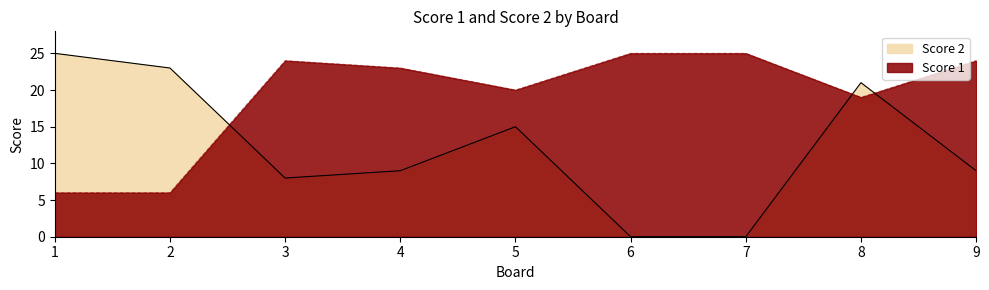

At 5, list the series in order from smallest to largest.

Score 2, Score 1